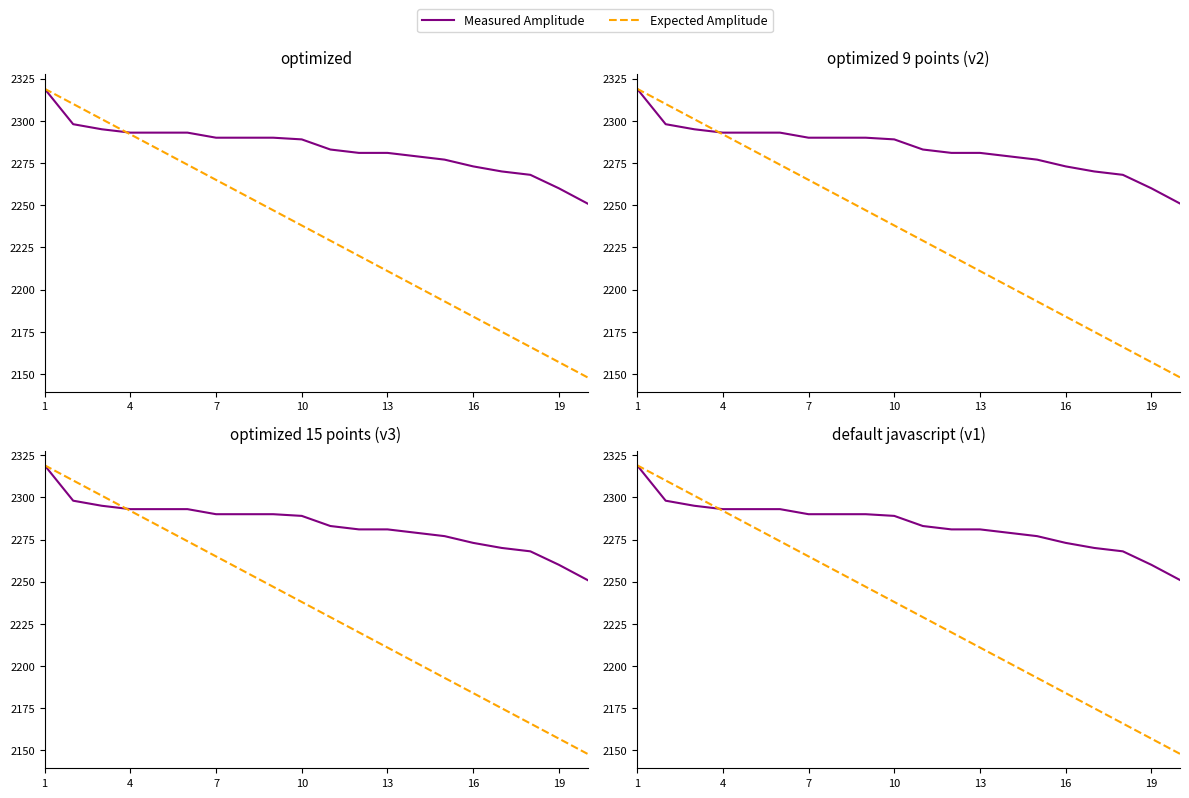

Is it true that Expected Amplitude equals 2861 at 17?

False